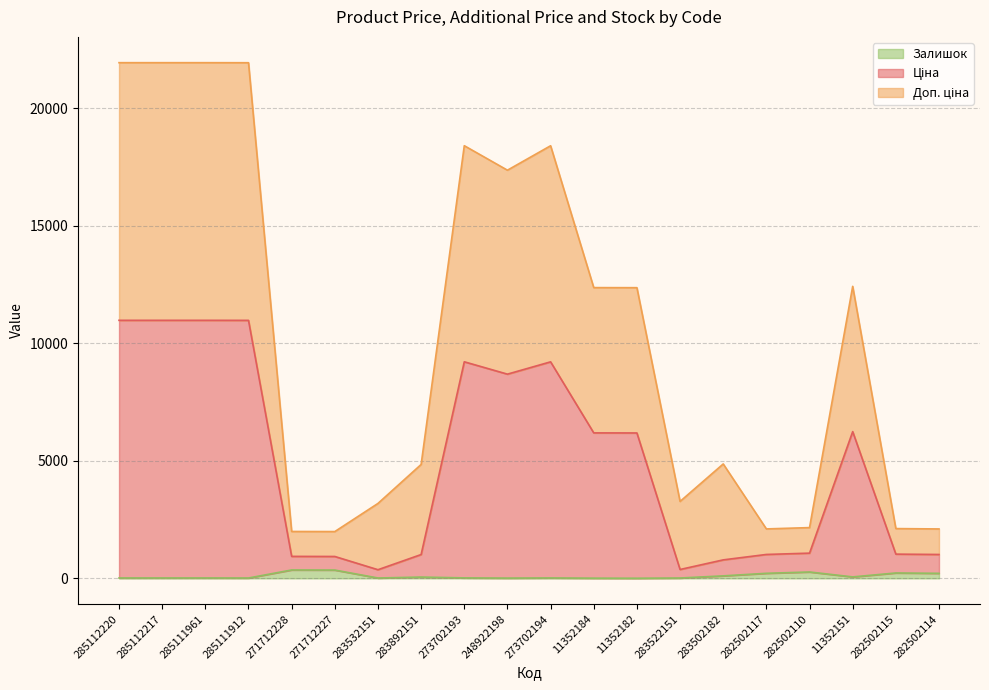

Does the chart display data point markers on the line(s)?

No